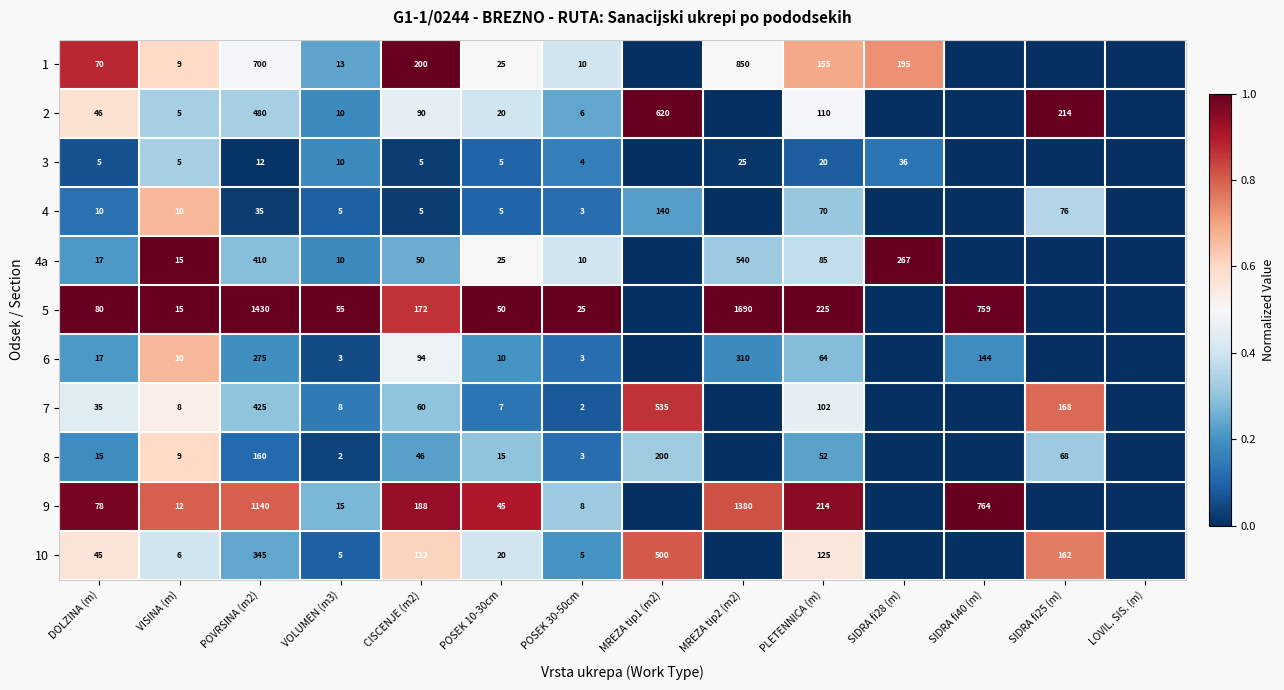

The 8 series shows 160 at POVRSINA (m2). True or false?

True